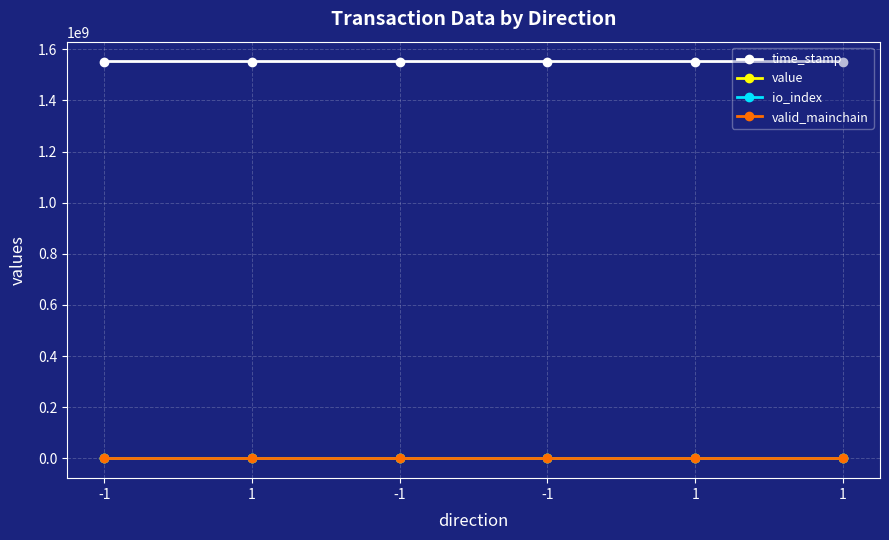

Is this an area chart (filled region under the line)?

No